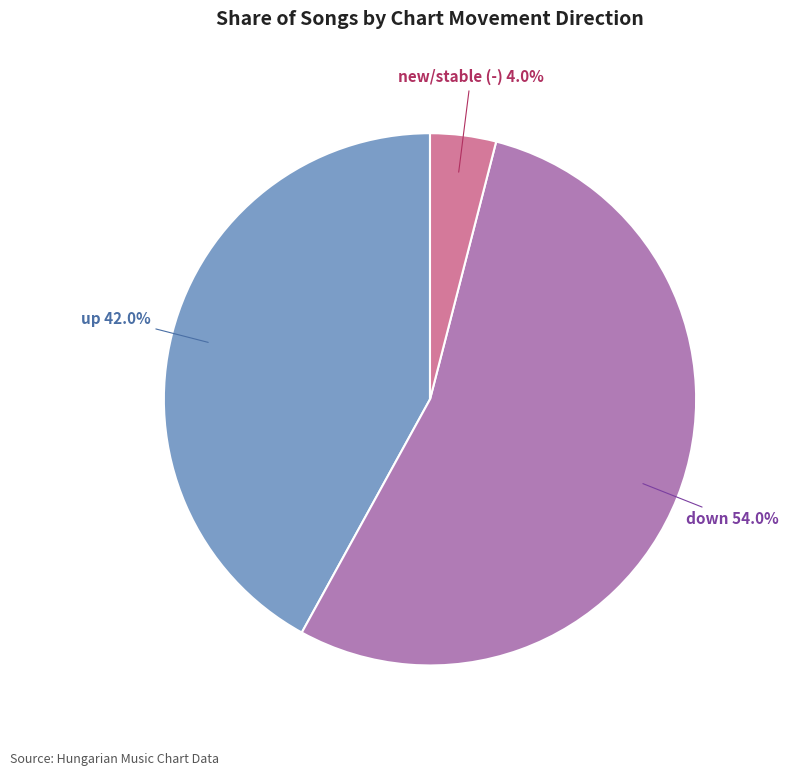

Does any single category account for the majority?

Yes